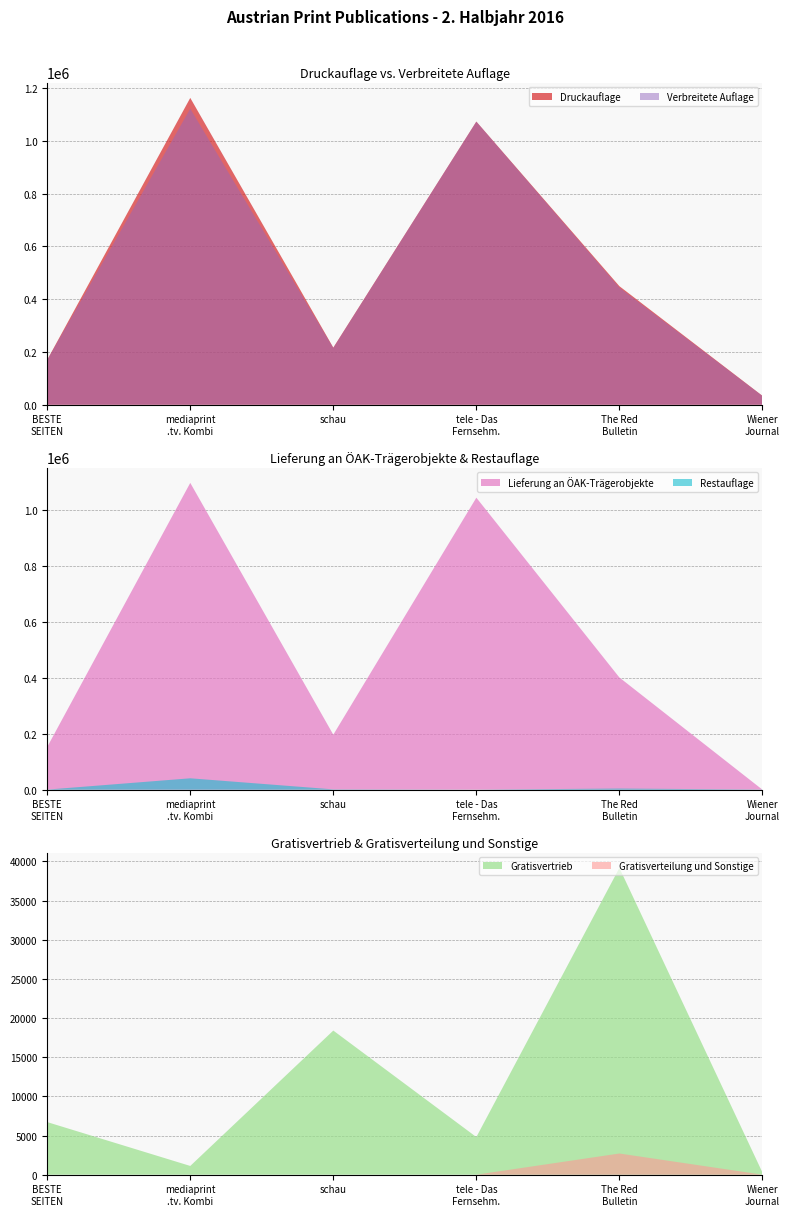

Reading left to right, extract all data points from this chart.

Druckauflage: 170000	1163509	216533	1073692	449500	33737
Lieferung an OAK-Tragerobjekte: 152960	1098439	196933	1045407	401710	0
Gratisvertrieb: 6716	1115	18405	4807	39182	280
Gratisverteilung und Sonstige: 0	0	0	0	2703	0
Verbreitete Auflage: 169676	1122735	215394	1073544	444370	33259
Restauflage: 327	40774	1139	147	4074	478